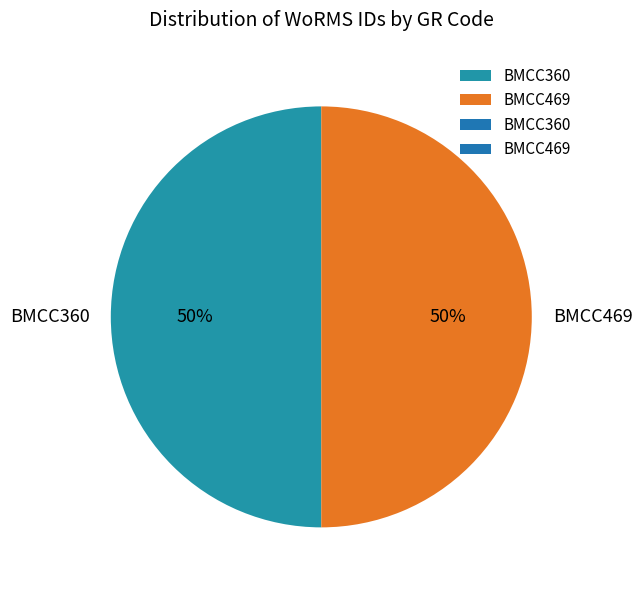

Is it true that BMCC360 is 50% of the pie?

True